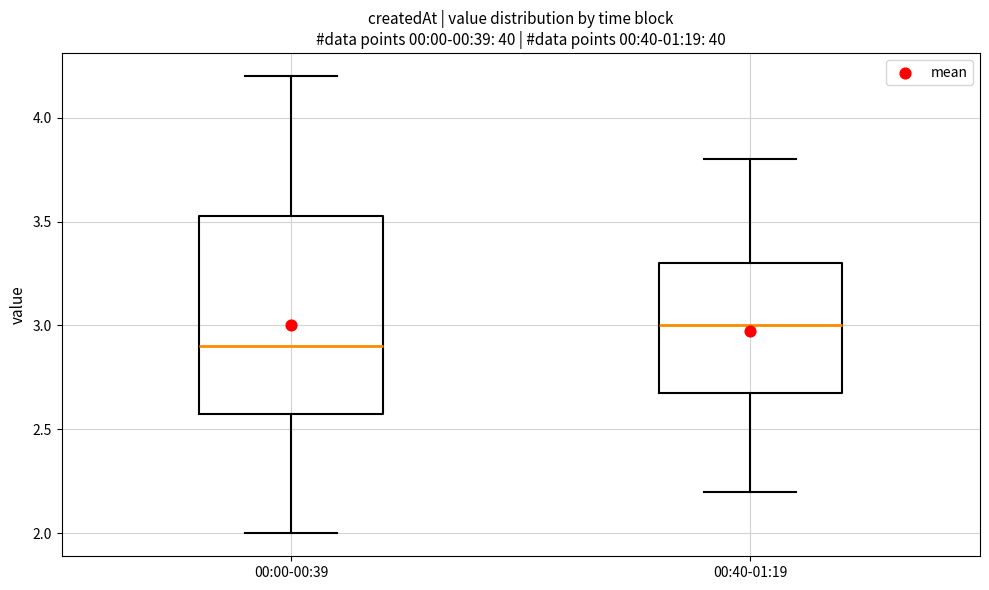

Reading left to right, read every box against the y-axis: the position of its median line, the range the box covers, and the ends of its whiskers. The values are not printed on the chart, so give them approximately, as read against the axis.

00:00-00:39: median 2.90, box 2.60 to 3.55, whiskers 2.00 to 4.20
00:40-01:19: median 3.00, box 2.70 to 3.30, whiskers 2.20 to 3.80